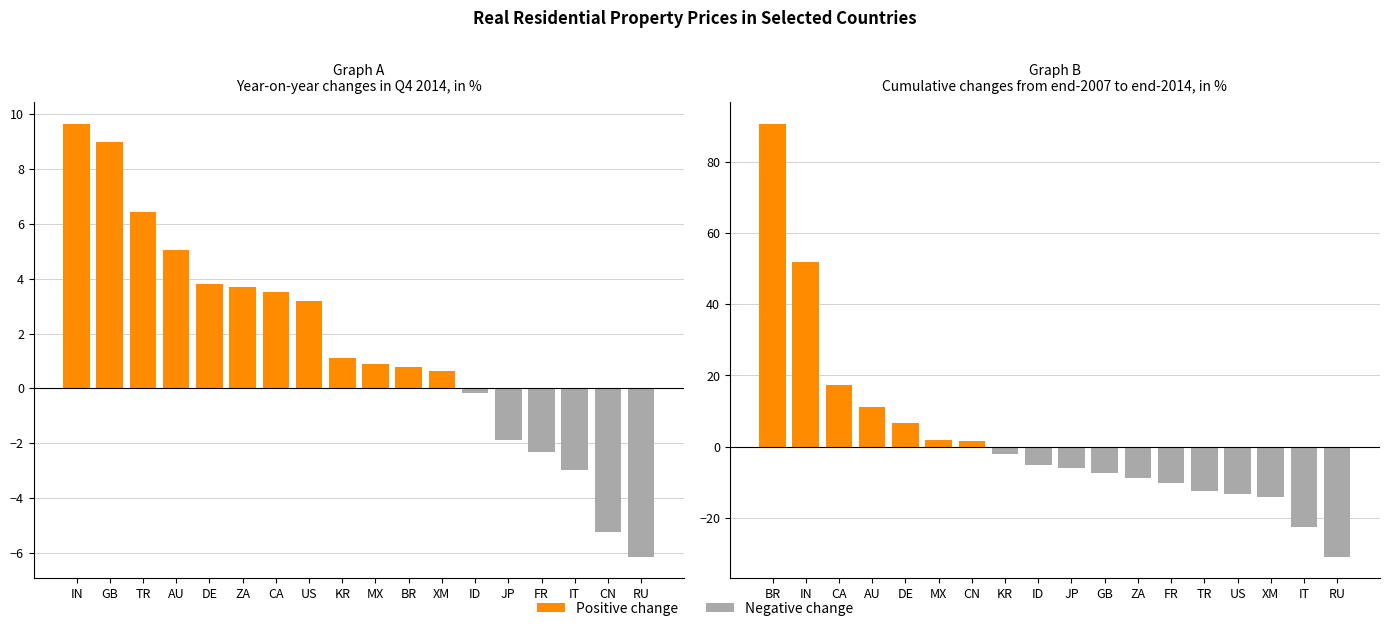

Which series has the largest range (max minus min)?

Cumulative changes end-2007 to end-2014 (%)